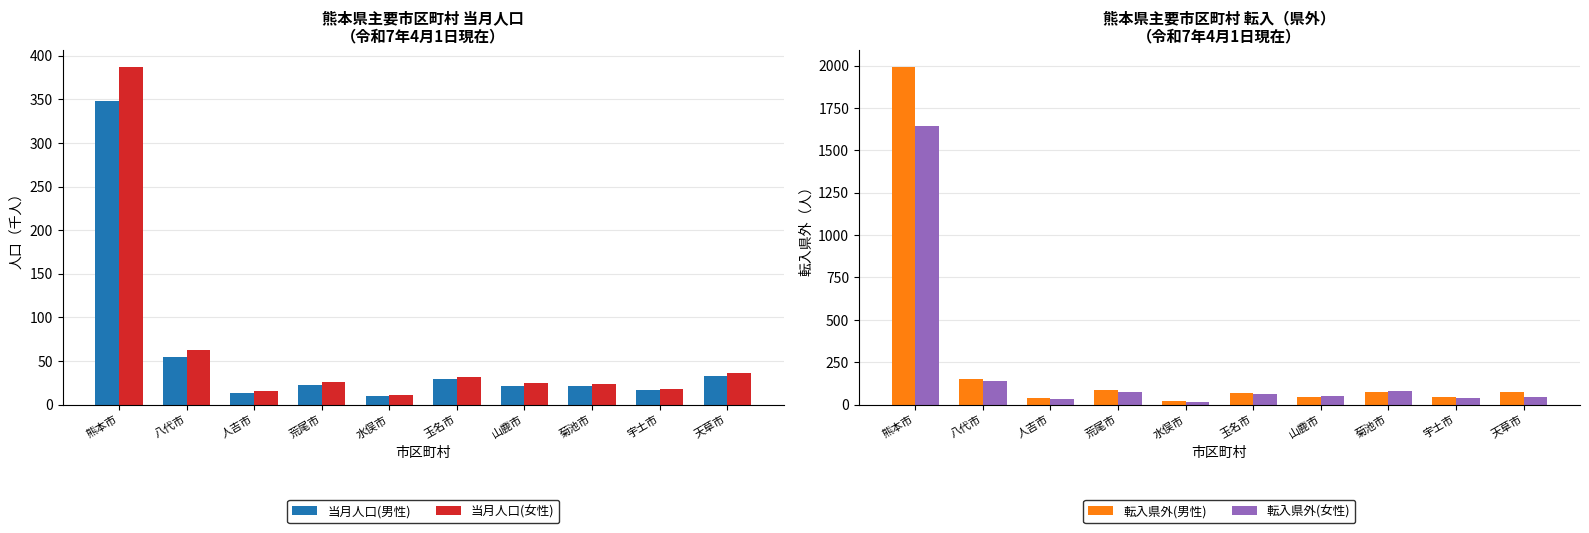

What is the difference between the second highest and minimum values in the 転入県外(男性) series?

129